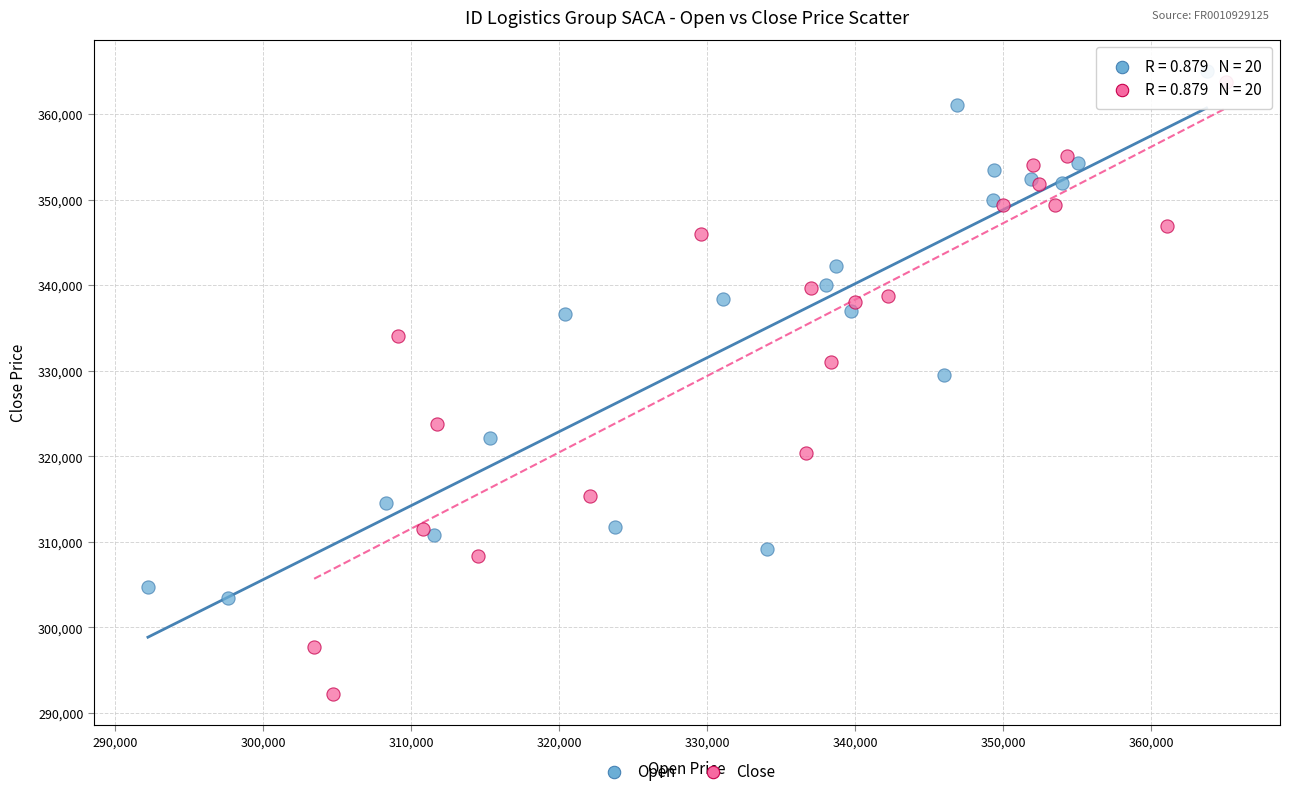

Which series has the widest spread of Y values?

Close